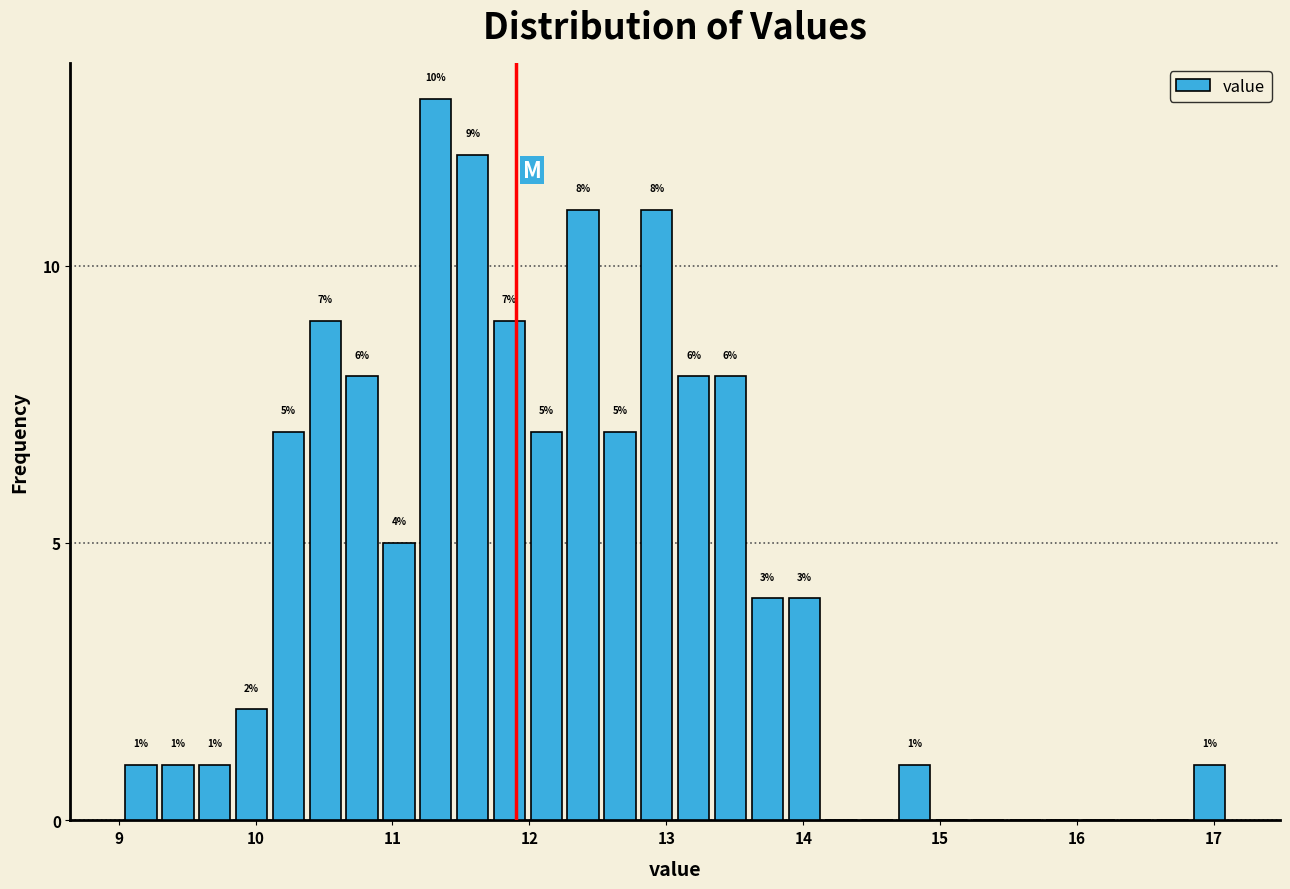

Read against the x-axis, roughly where is the centre of the tallest bar?

11.3